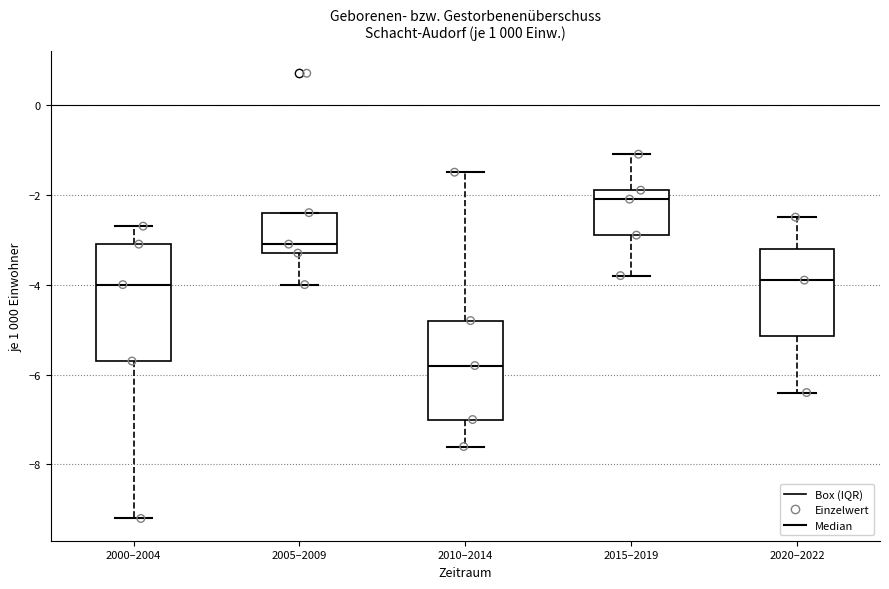

Reading left to right, transcribe this box plot: for each box, give where its median line is, the range the box spans, and where its two whiskers end, as read against the y-axis. The values are not printed on the chart, so give them approximately, as read against the axis.

2000–2004: median -4.0, box -5.6 to -3.0, whiskers -9.2 to -2.6
2005–2009: median -3.0, box -3.2 to -2.4, whiskers -4.0 to -2.4
2010–2014: median -5.8, box -7.0 to -4.8, whiskers -7.6 to -1.4
2015–2019: median -2.0, box -2.8 to -1.8, whiskers -3.8 to -1.0
2020–2022: median -3.8, box -5.2 to -3.2, whiskers -6.4 to -2.4